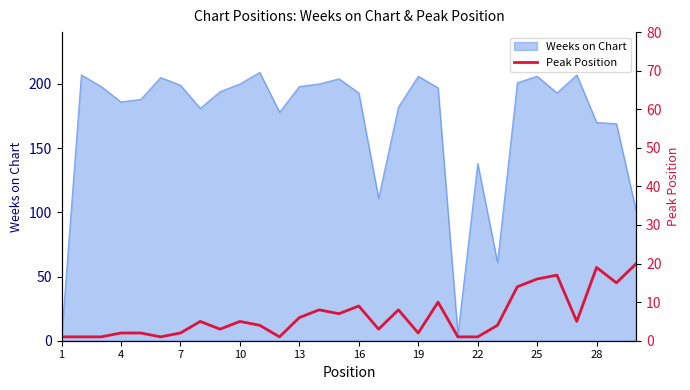

True or false: the data shows 1 at 1.

False